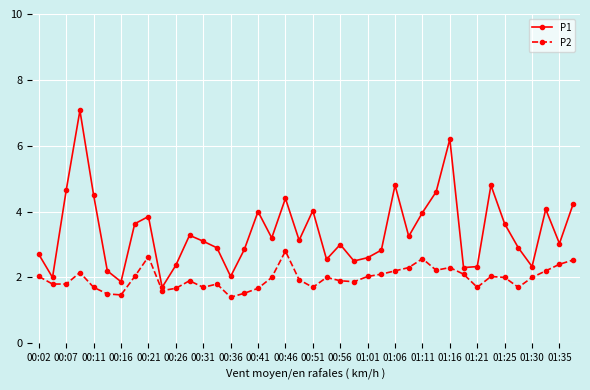

How many interior local valleys does the P1 series have?

12